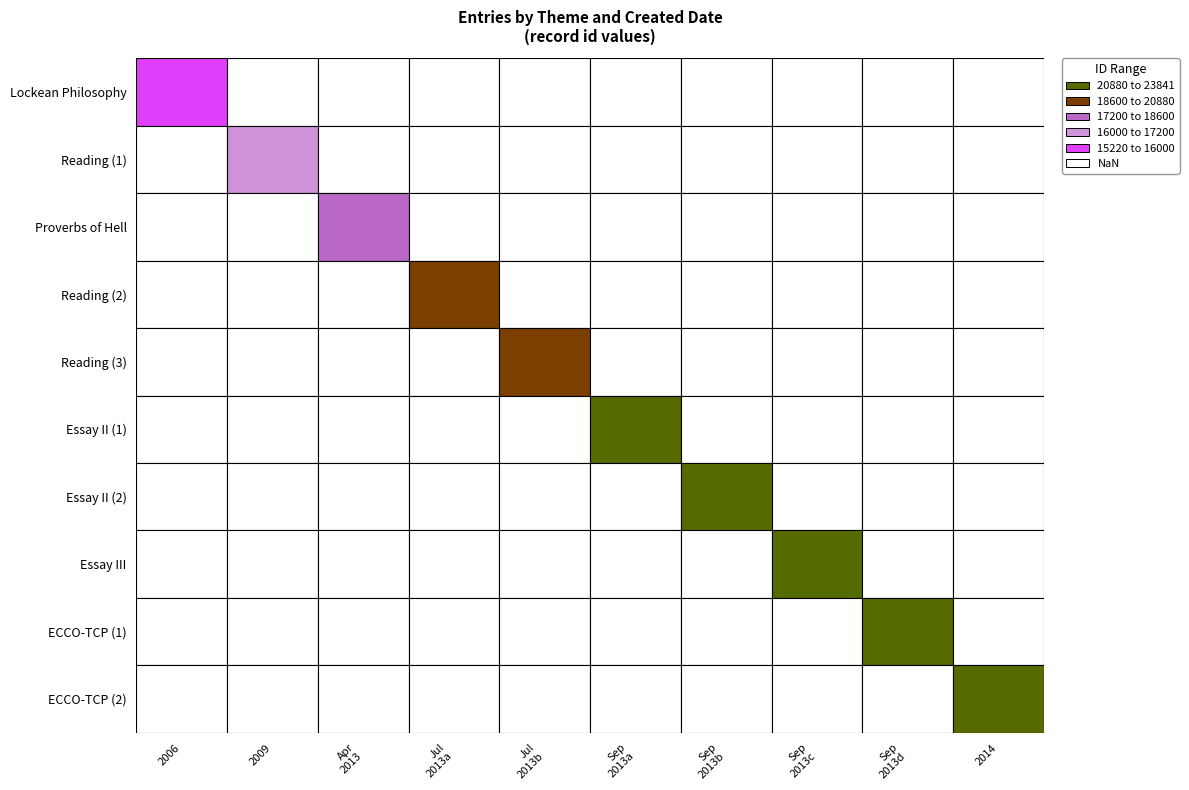

What is the difference between the values at 3 and 2?

1931